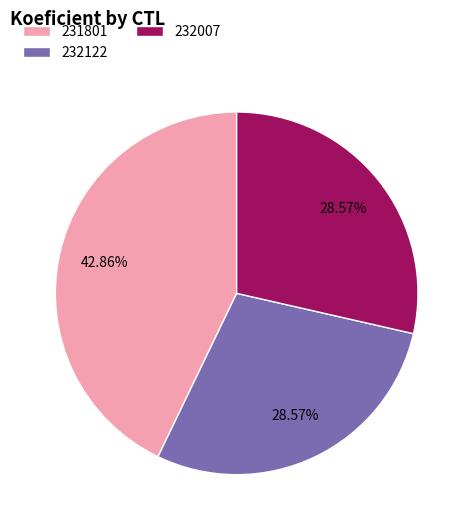

What portion of the pie excludes 232122?

71.4%